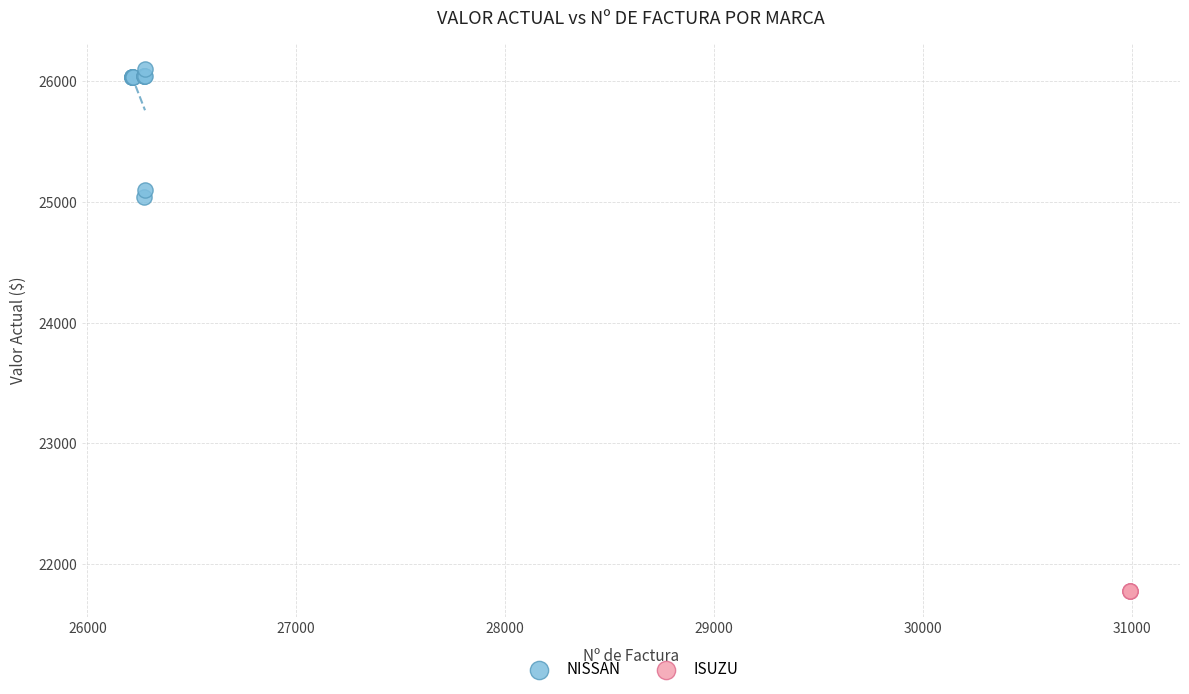

Which series contains the lowest Y value?

ISUZU